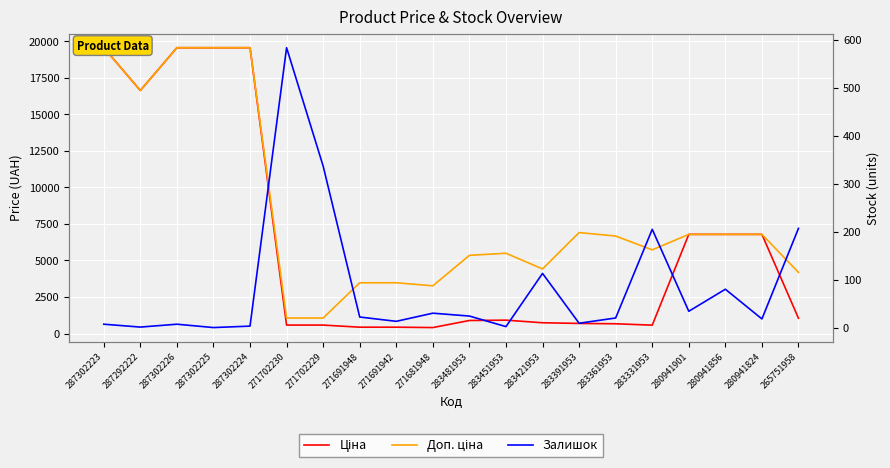

List the series in order of their peak value, highest first.

Ціна, Доп. ціна, Залишок